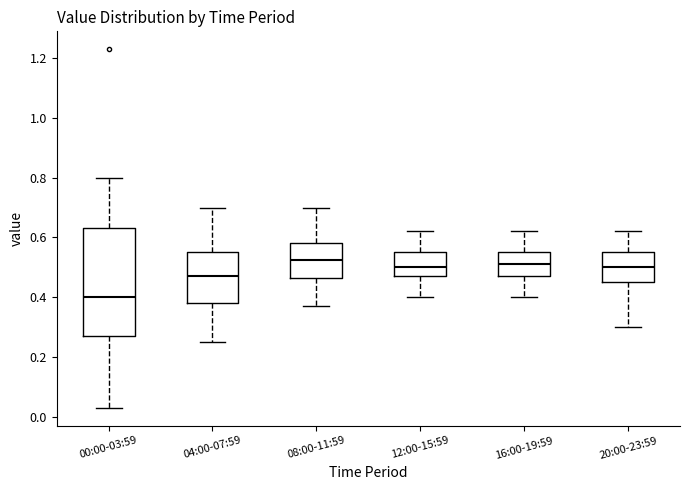

Reading left to right, transcribe this box plot: for each box, give where its median line is, the range the box spans, and where its two whiskers end, as read against the y-axis. The values are not printed on the chart, so give them approximately, as read against the axis.

00:00-03:59: median 0.40, box 0.28 to 0.64, whiskers 0.04 to 0.80
04:00-07:59: median 0.48, box 0.38 to 0.56, whiskers 0.26 to 0.70
08:00-11:59: median 0.52, box 0.46 to 0.58, whiskers 0.38 to 0.70
12:00-15:59: median 0.50, box 0.48 to 0.56, whiskers 0.40 to 0.62
16:00-19:59: median 0.52, box 0.48 to 0.56, whiskers 0.40 to 0.62
20:00-23:59: median 0.50, box 0.46 to 0.56, whiskers 0.30 to 0.62